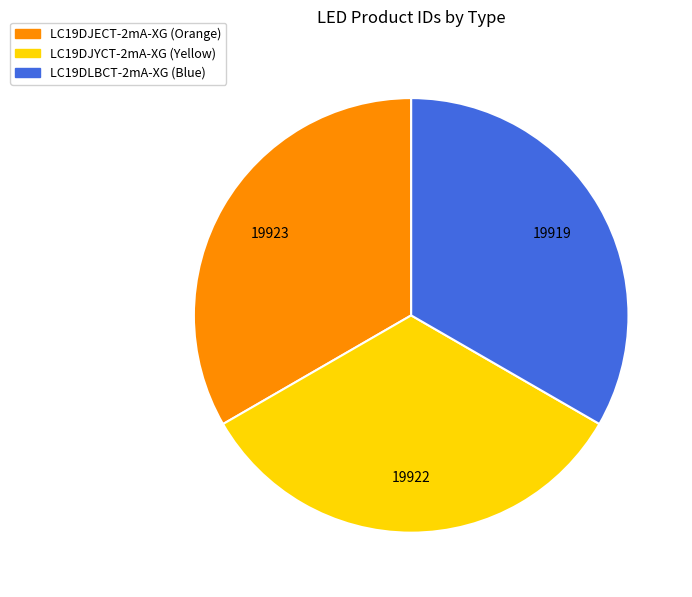

Is it true that LC19DJYCT-2mA-XG (Yellow) is 21% of the pie?

False